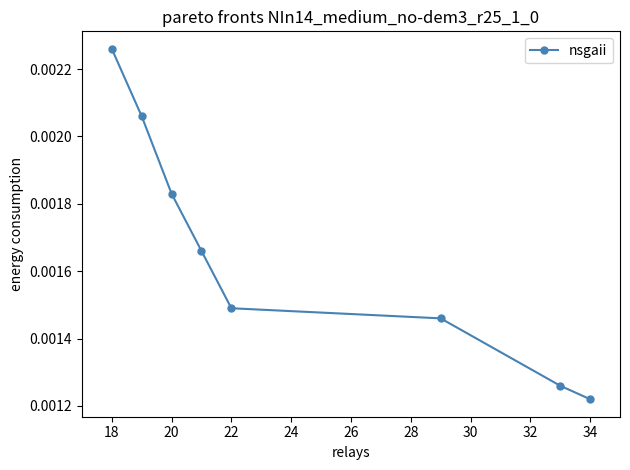

How many values are between 0 and 1?

8